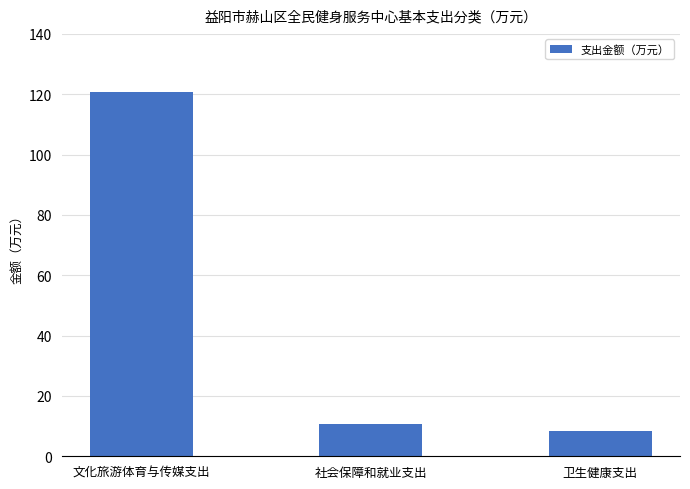

Reading left to right, what are all the values shown in this chart?

120.8	10.6	8.3